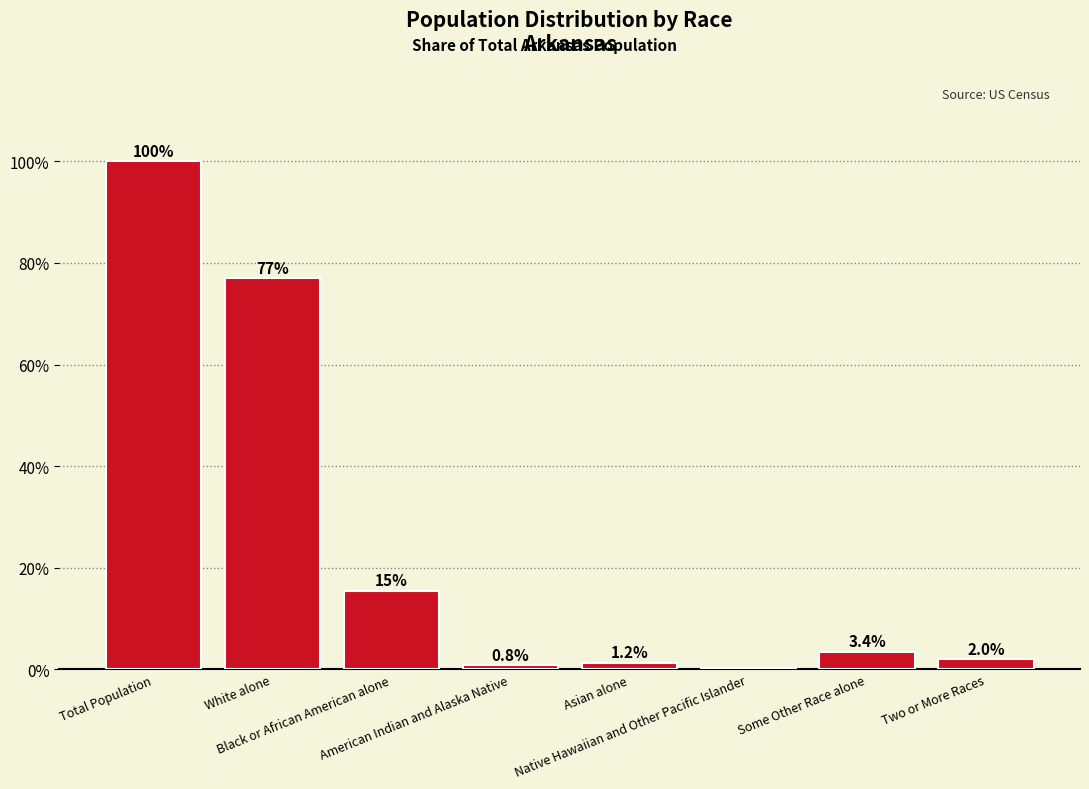

What is the change in value from White alone to Asian alone?

-75.8